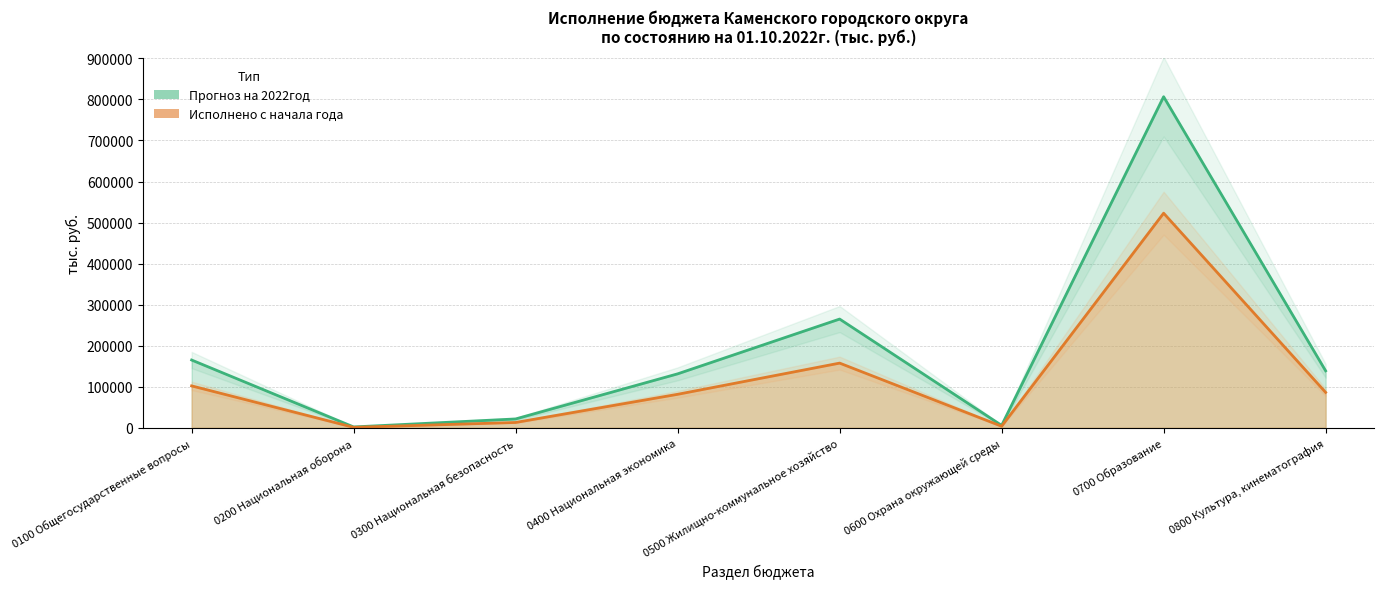

Which label corresponds to the largest value in the chart?

0700 Образование